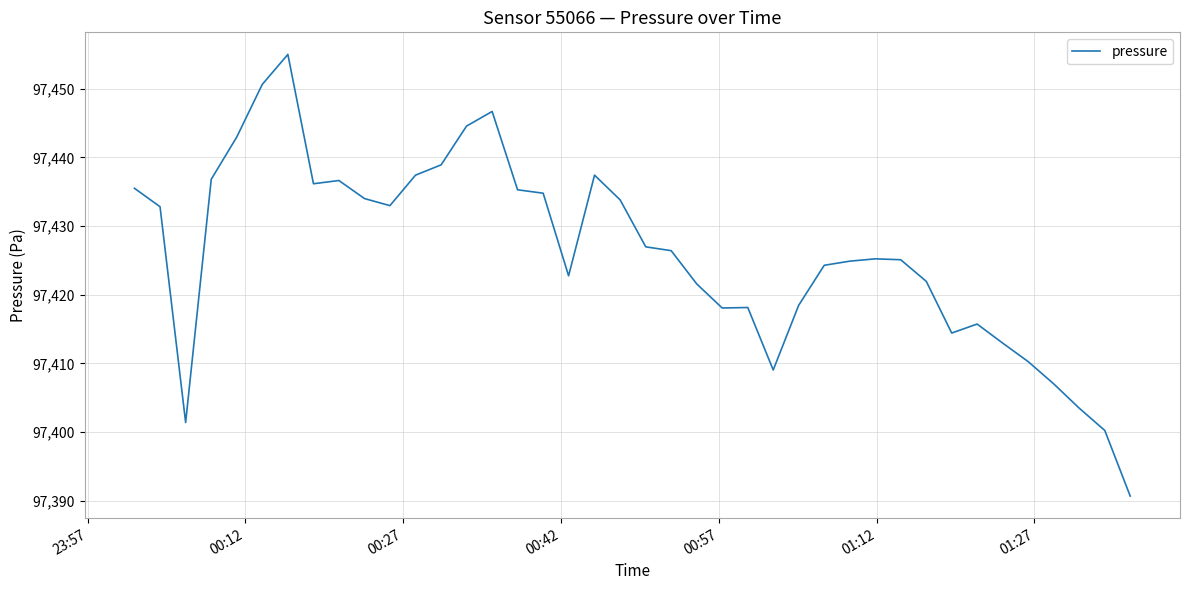

What is the difference between the maximum and minimum values?

64.3